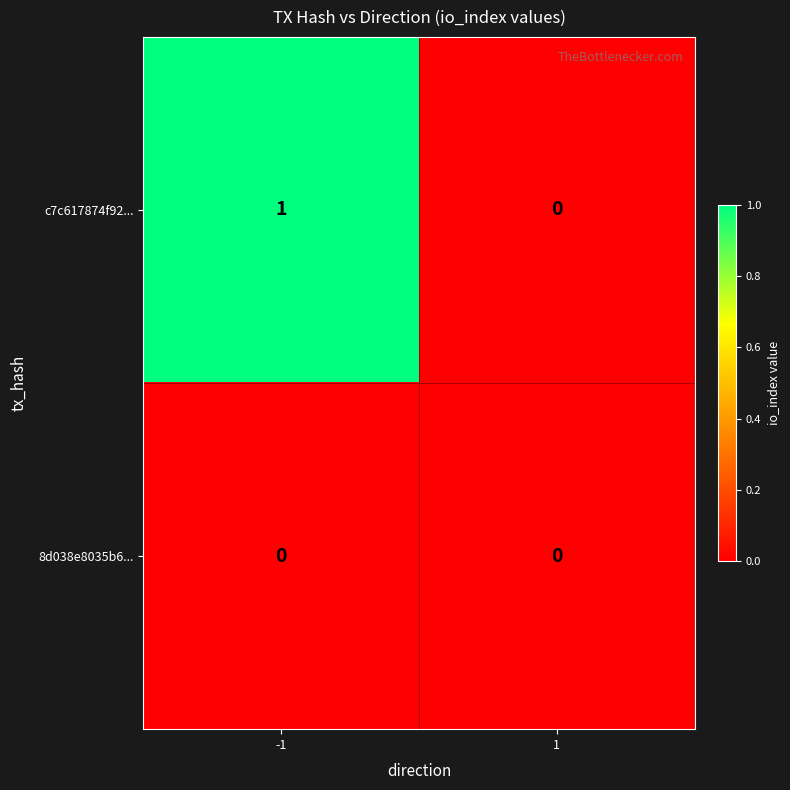

Count the number of categories in the chart.

2